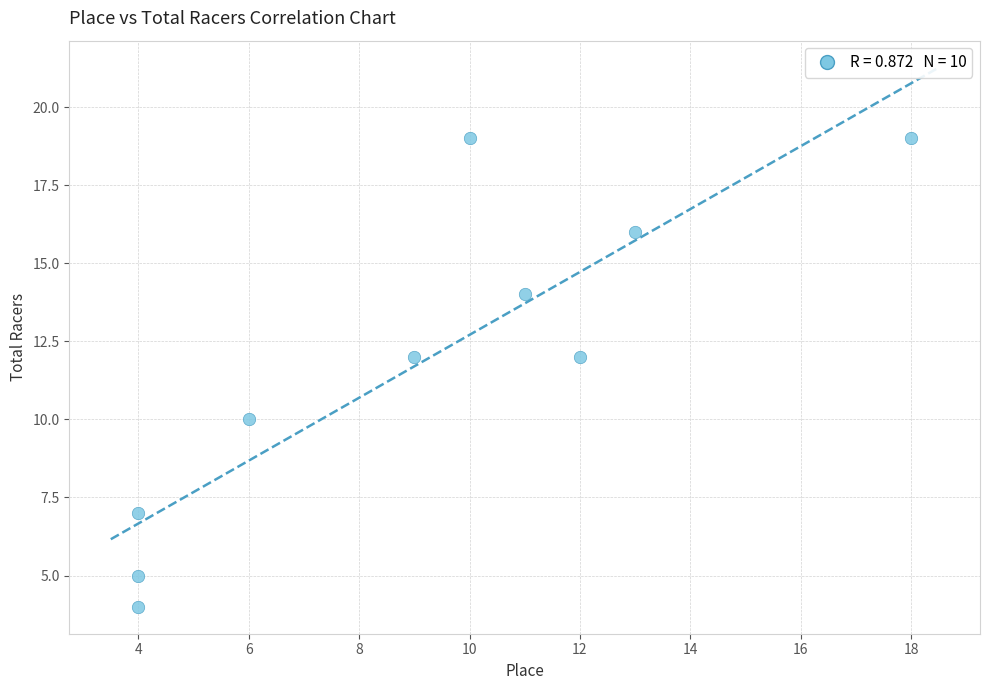

What is the average Y value?

12